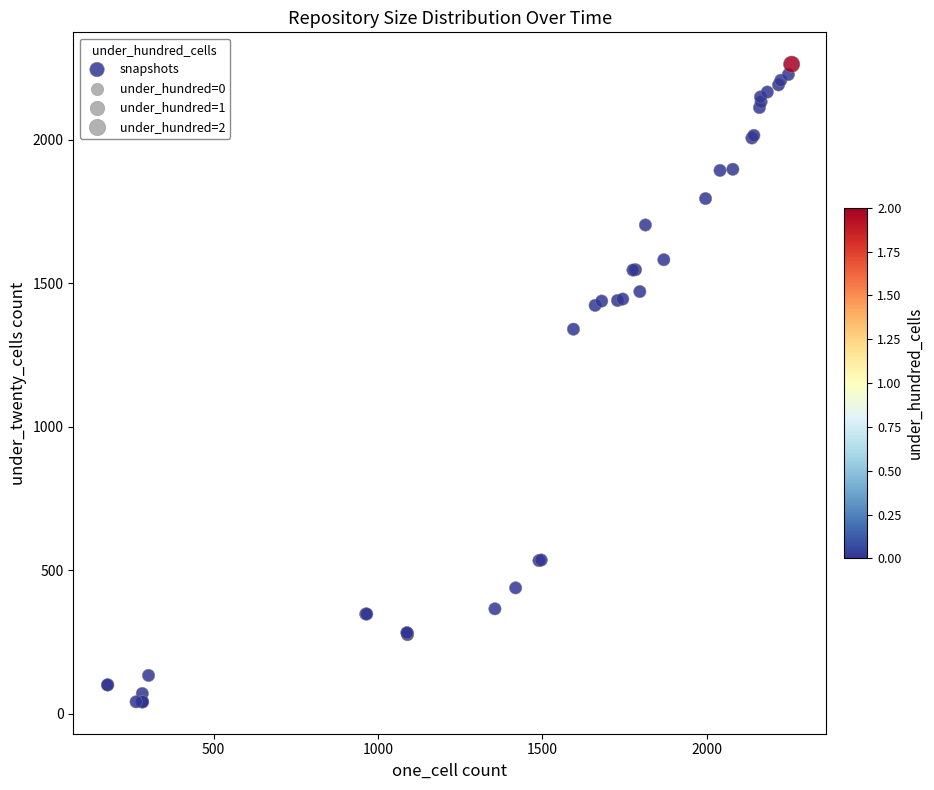

What Y value in the scatter plot is closest to 1152?

1340